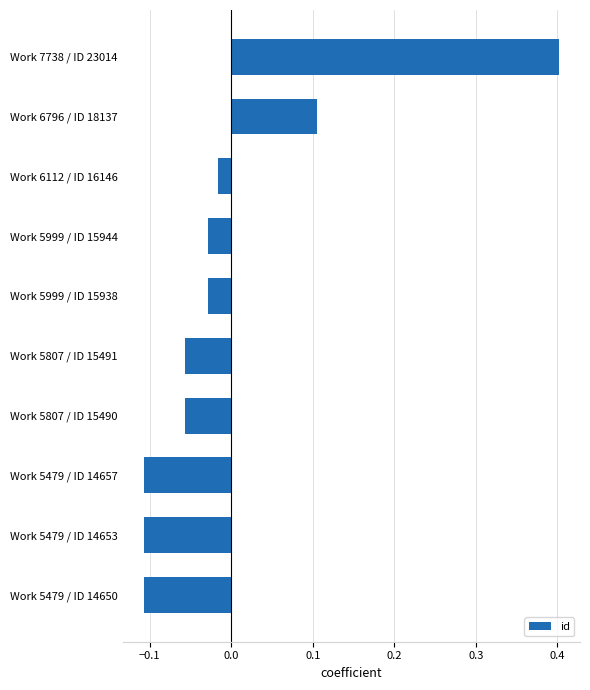

What is the difference between the maximum and second lowest values?

0.5